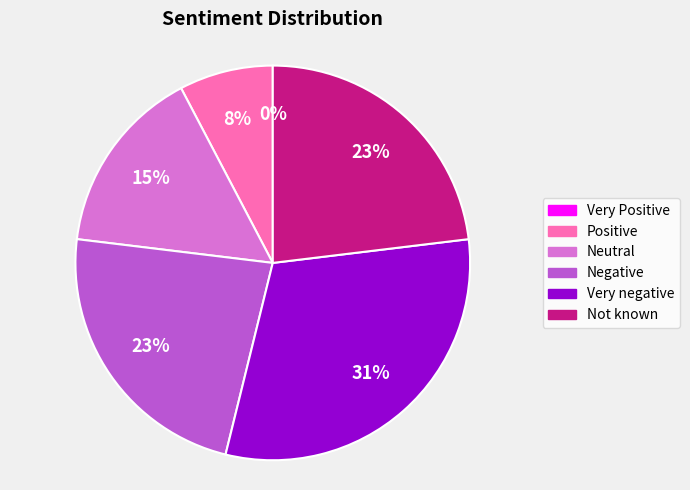

What is the smallest slice in the pie chart?

Very Positive